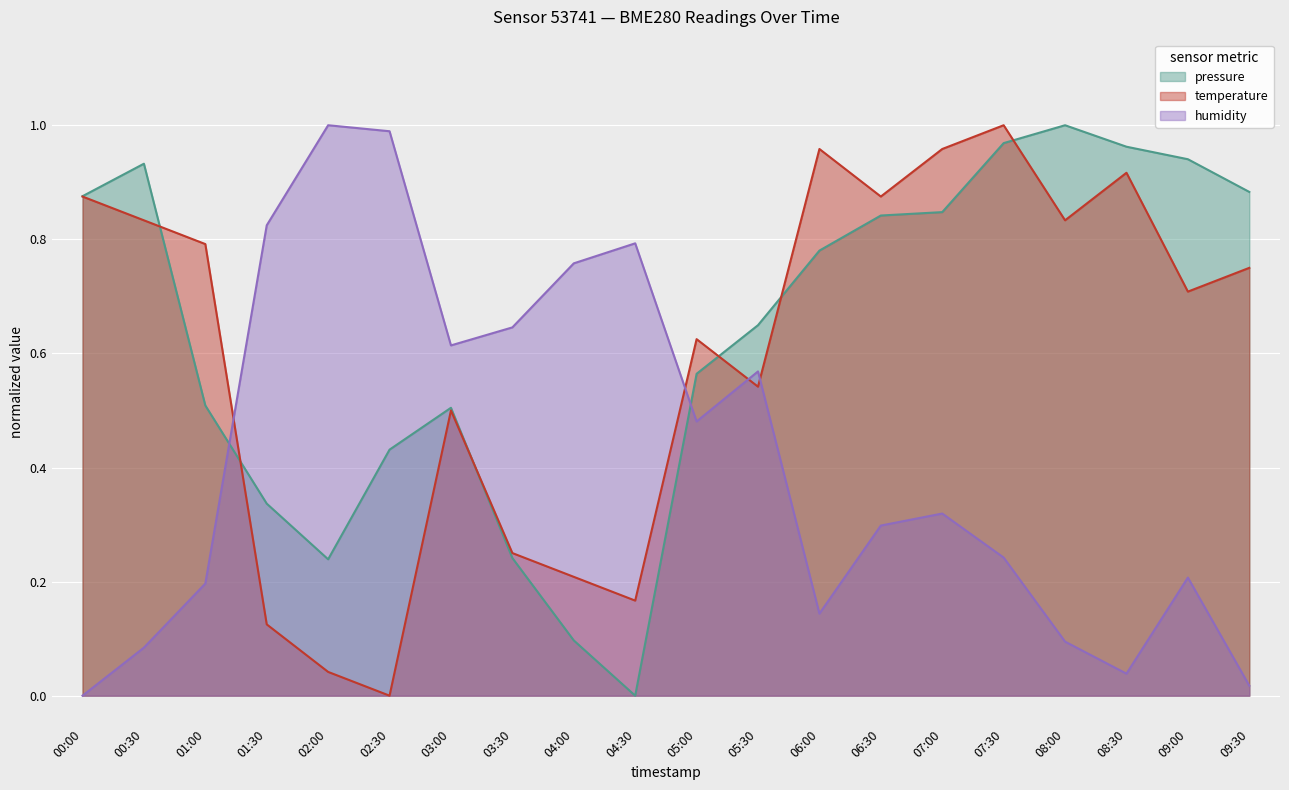

True or false: pressure has a value of 0.9 at 09:30.

True